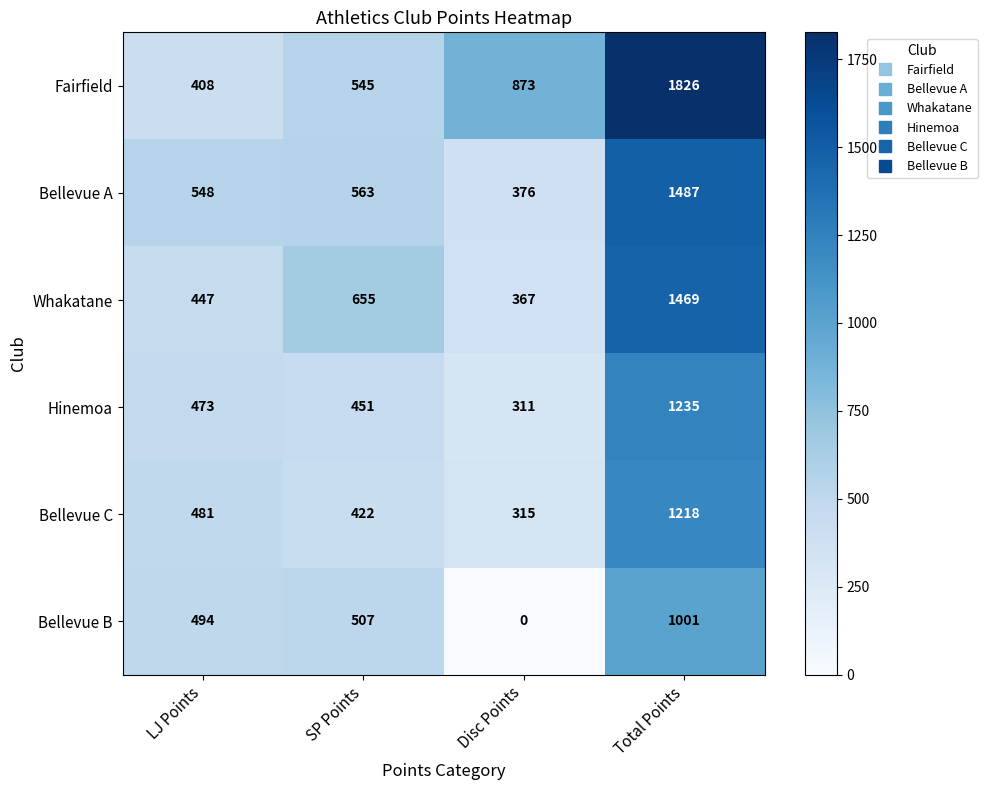

What is the difference between the maximum and minimum values in the Fairfield series?

1418